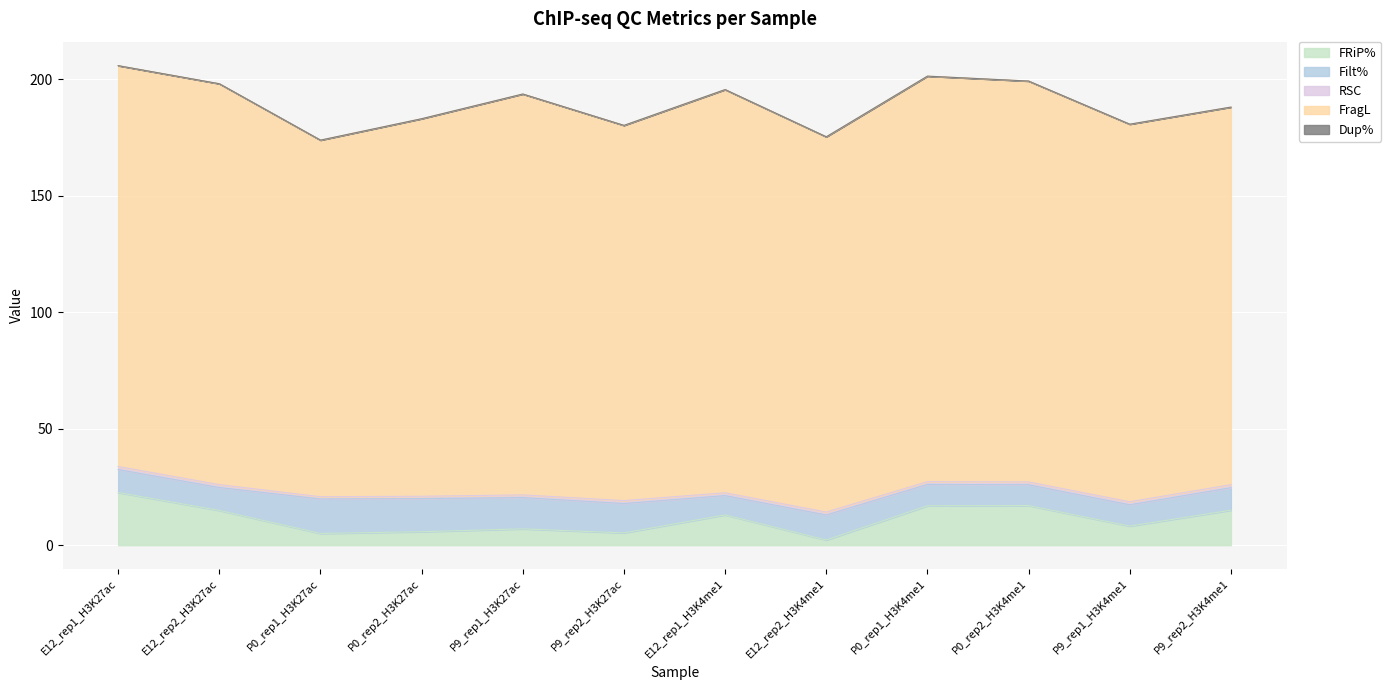

How many lines are shown in the chart?

5